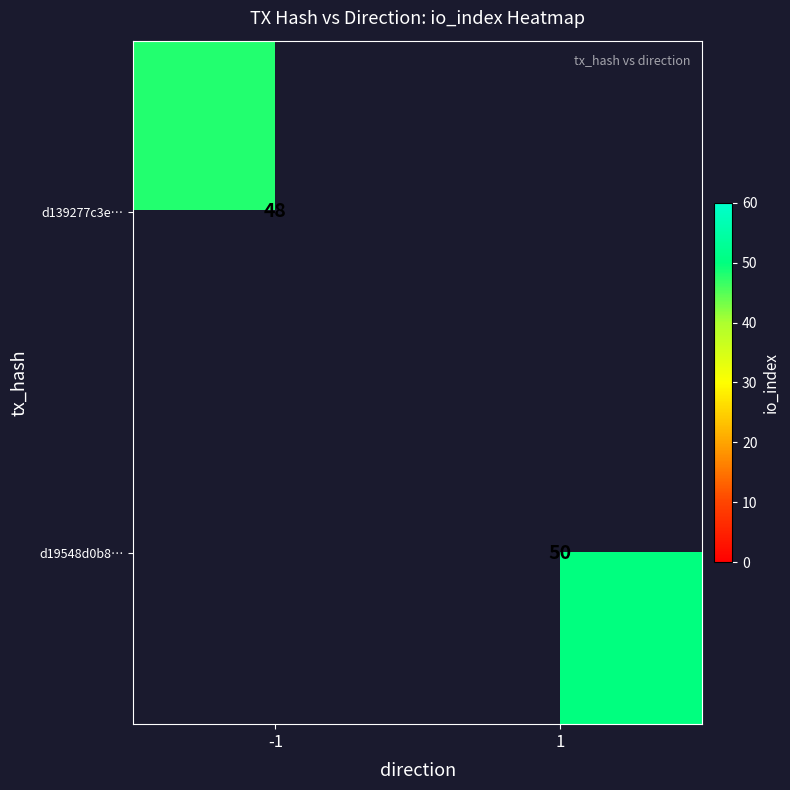

Is it true that d139277c3e… equals 48 at -1?

True